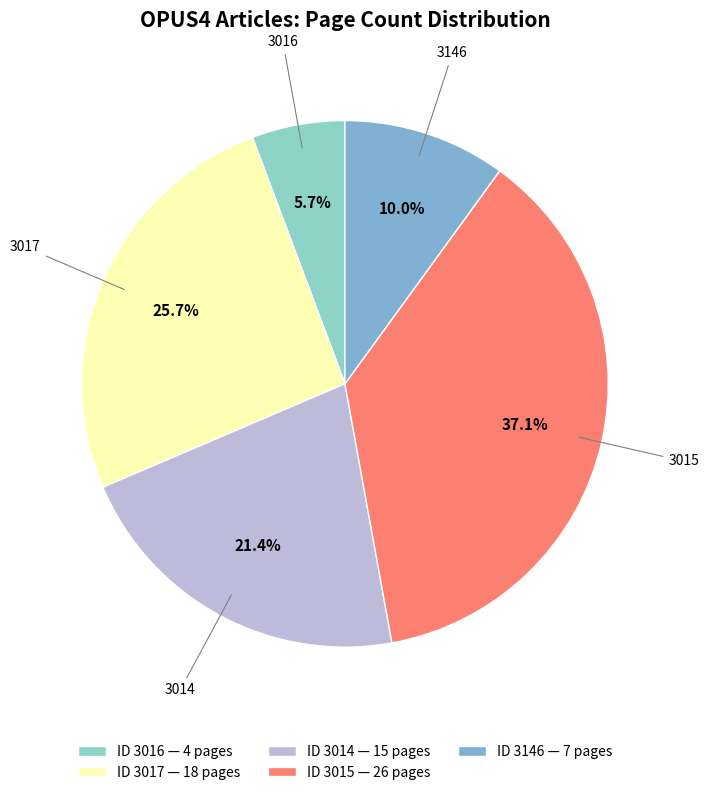

Count the number of slices in the pie.

5